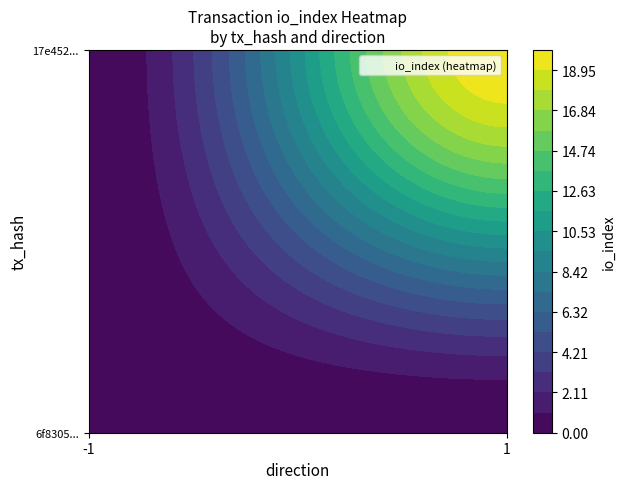

Rank the series by their average value, from highest to lowest.

17e452c0aa2642efc226eeda806c81451f38b3a, 6f8305408e7ca0b5fdd15e3b2100cd16a2740d9